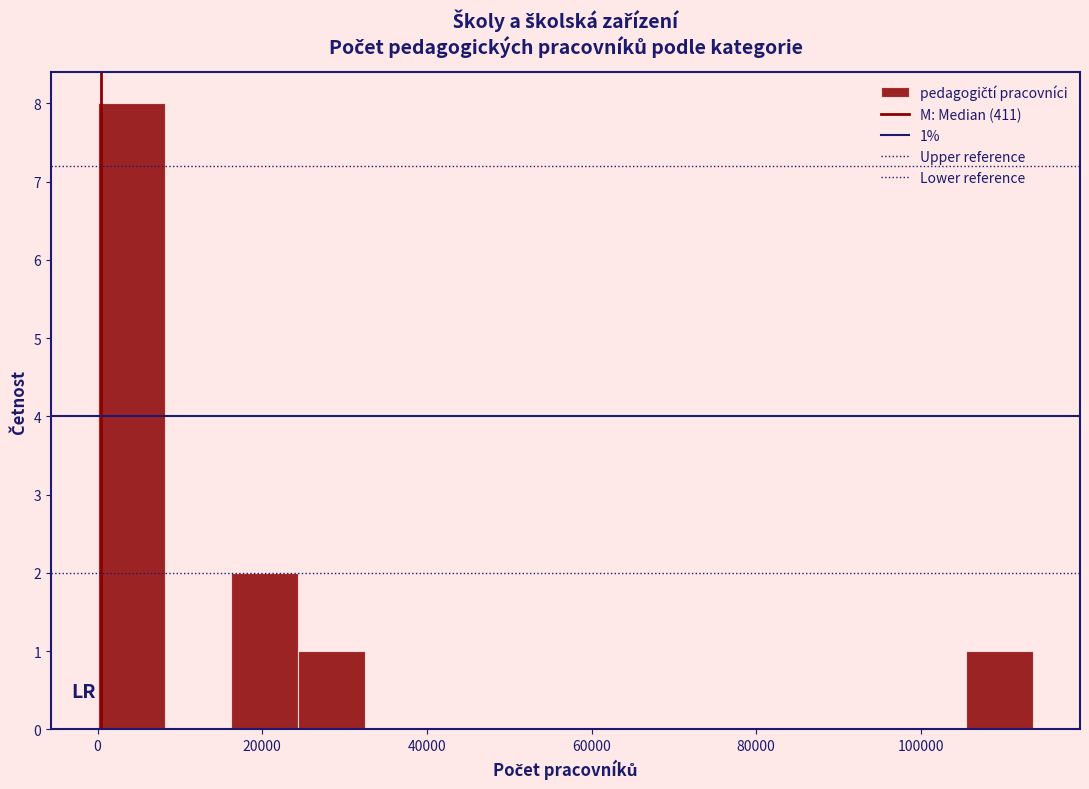

Over which range of the x-axis is the bar tallest?

0 to 8000